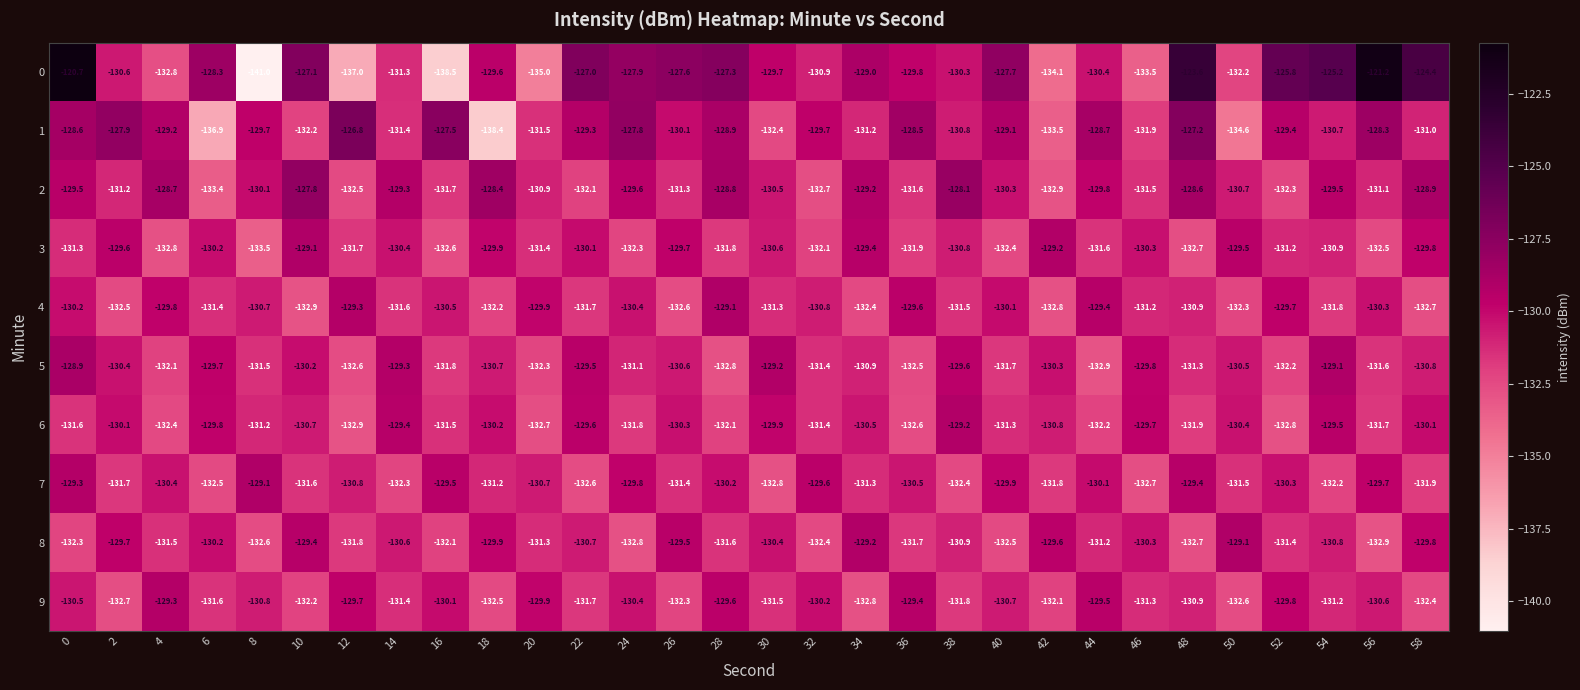

What is the difference between the maximum and minimum values in the 6 series?

3.7